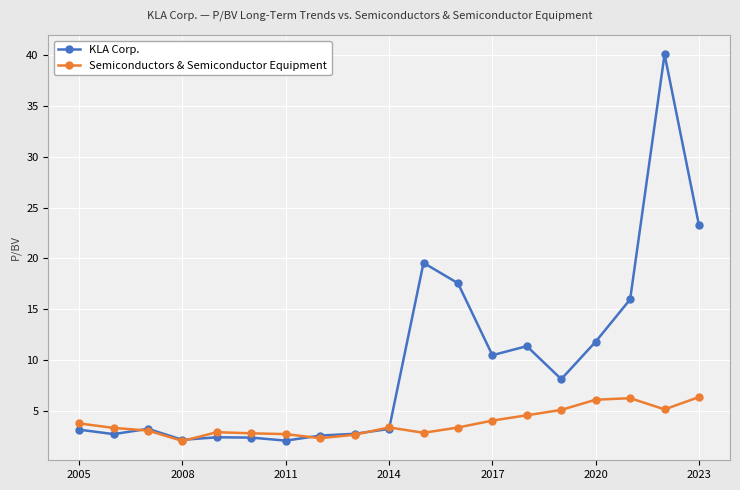

Does the chart have visible grid lines?

Yes